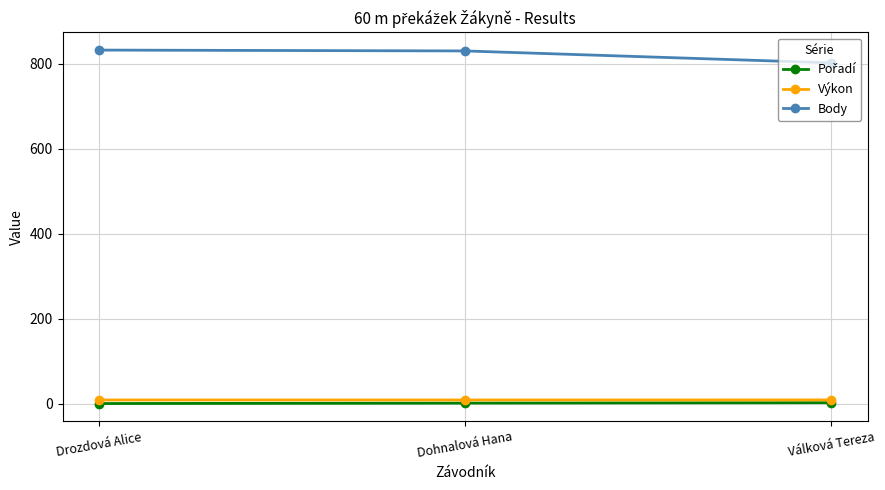

What is the average value of the Výkon series?

9.4